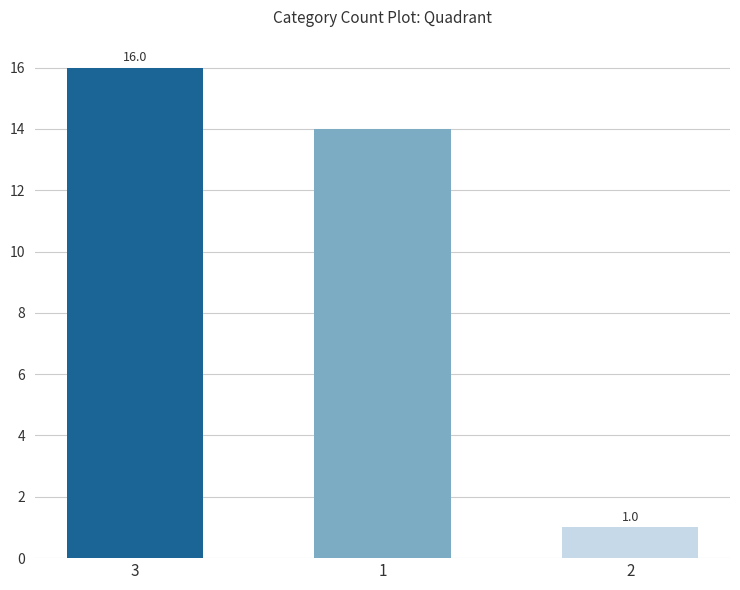

What is the label of the 3rd bar from the left?

2